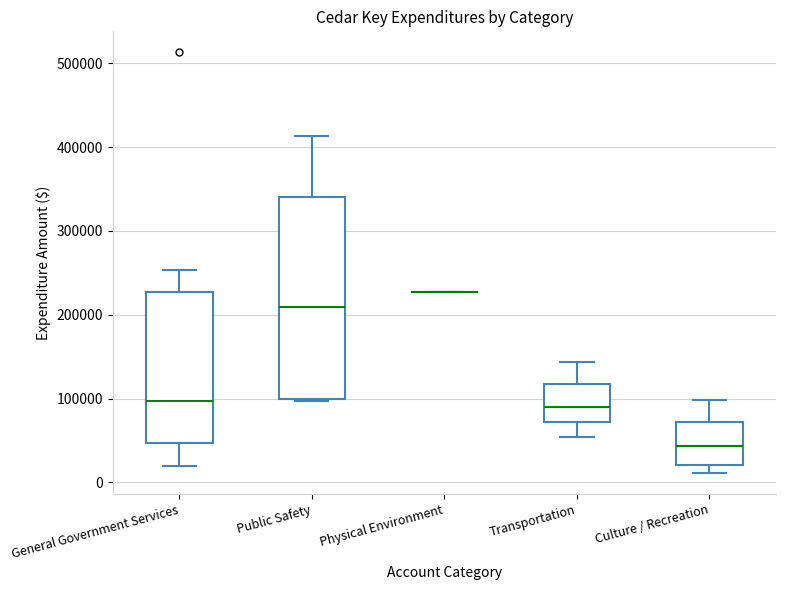

Reading left to right, read every box against the y-axis: the position of its median line, the range the box covers, and the ends of its whiskers. The values are not printed on the chart, so give them approximately, as read against the axis.

General Government Services: median 100000, box 50000 to 230000, whiskers 20000 to 250000
Public Safety: median 210000, box 100000 to 340000, whiskers 100000 to 410000
Physical Environment: box collapsed to a line at 230000, whiskers 230000 to 230000
Transportation: median 90000, box 70000 to 120000, whiskers 50000 to 140000
Culture / Recreation: median 40000, box 20000 to 70000, whiskers 10000 to 100000